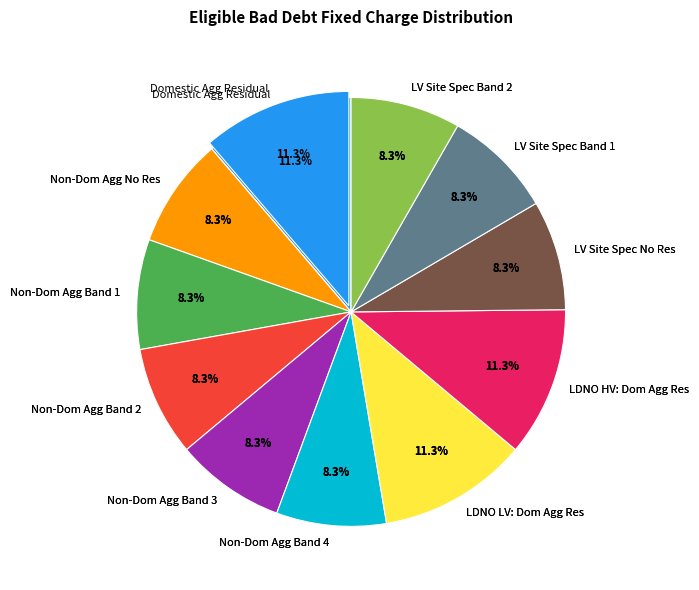

How many segments does this pie chart have?

11